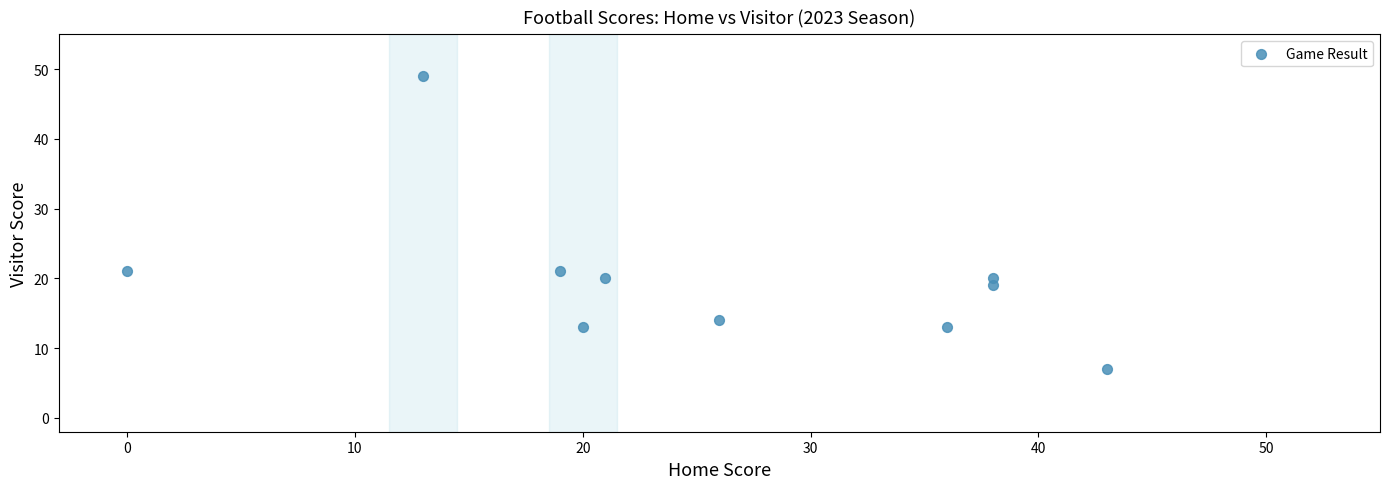

What is the average X value?

25